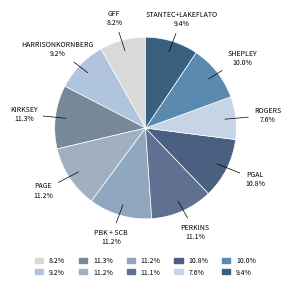

Which category has the smallest portion of the pie?

Rogers Architects